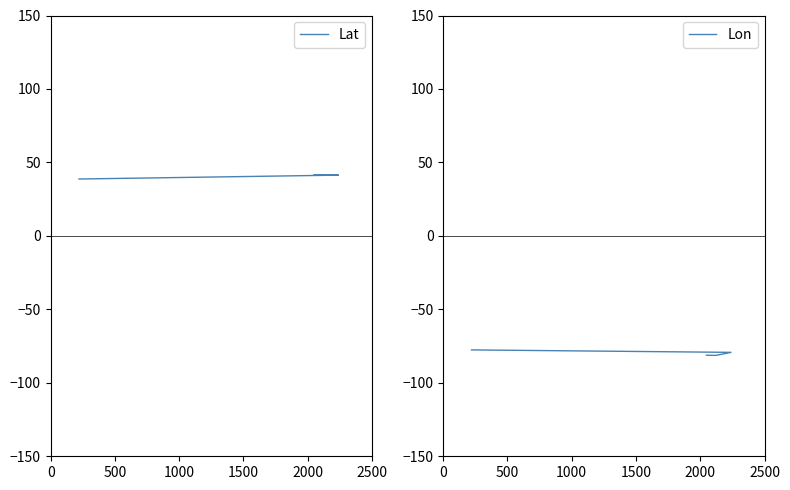

The value of Lon at 2000 is -124.3. True or false?

False